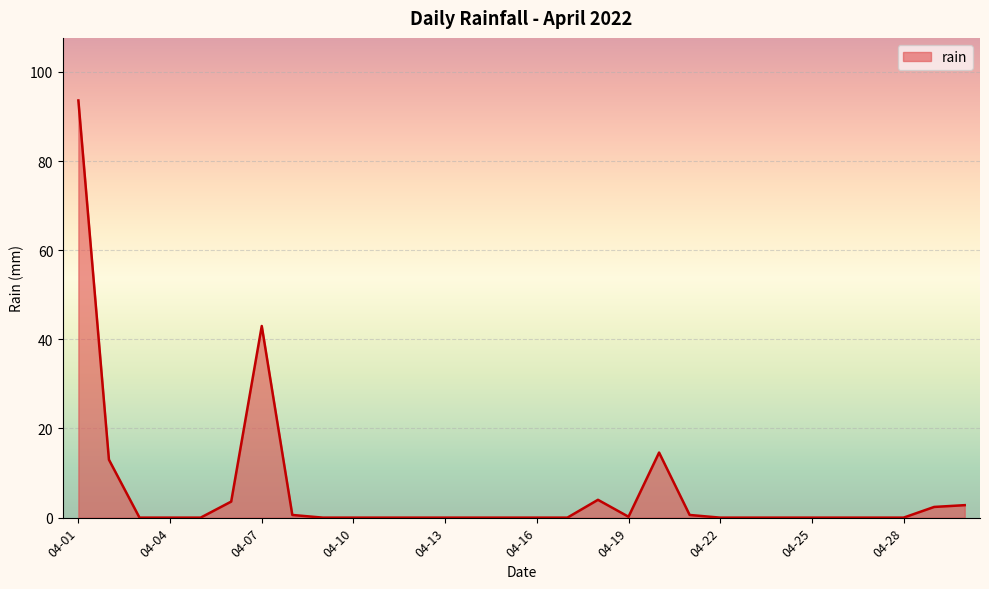

What is the difference between the maximum and minimum values?

93.6